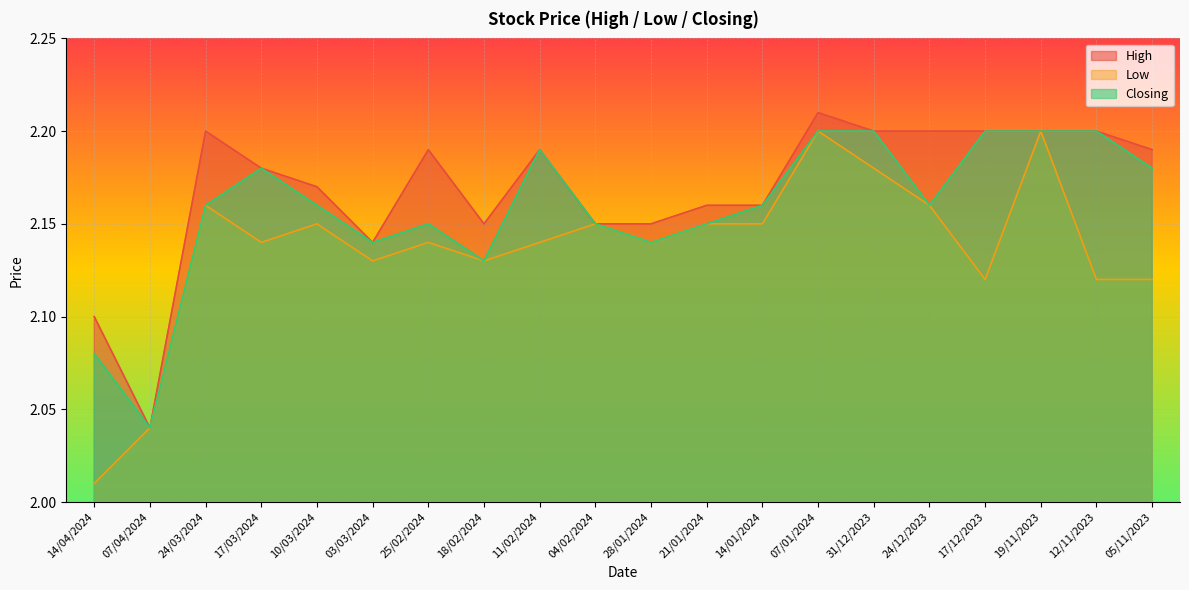

True or false: Closing and Low intersect in this chart.

False